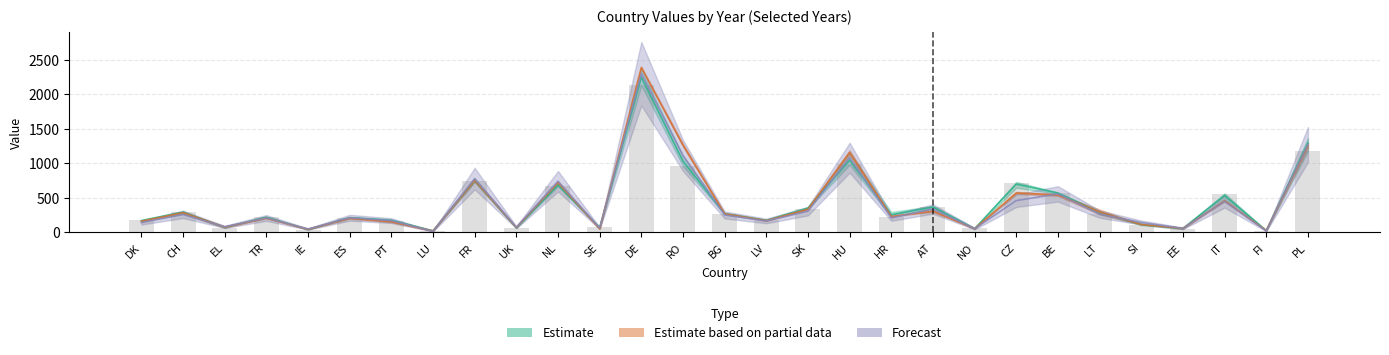

What is the value of the 1990 bar at the 6th from the left?

210.0